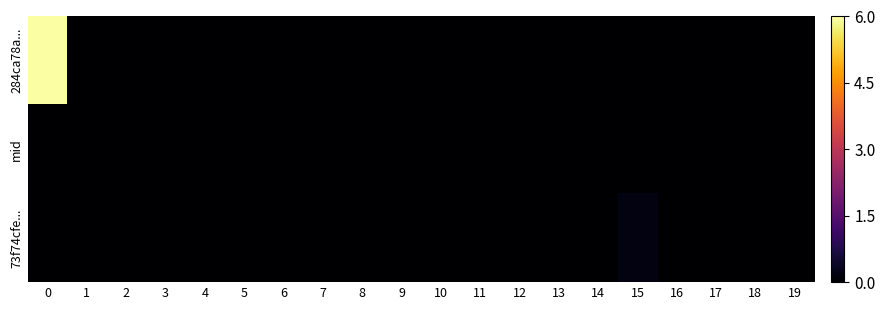

Count the number of data series in this chart.

3